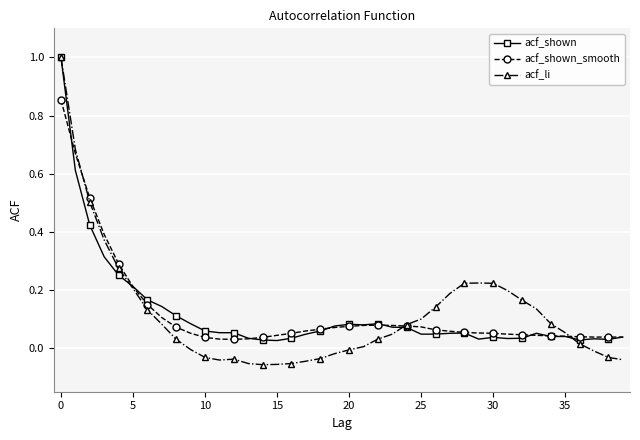

How many distinct data groups are displayed?

3